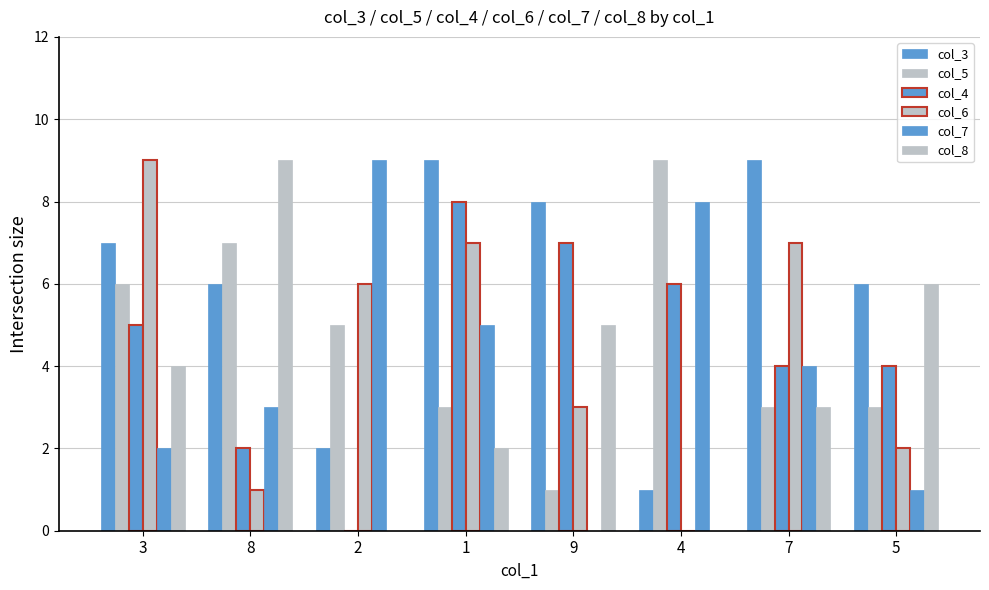

What is the total value across all series at 3?

33